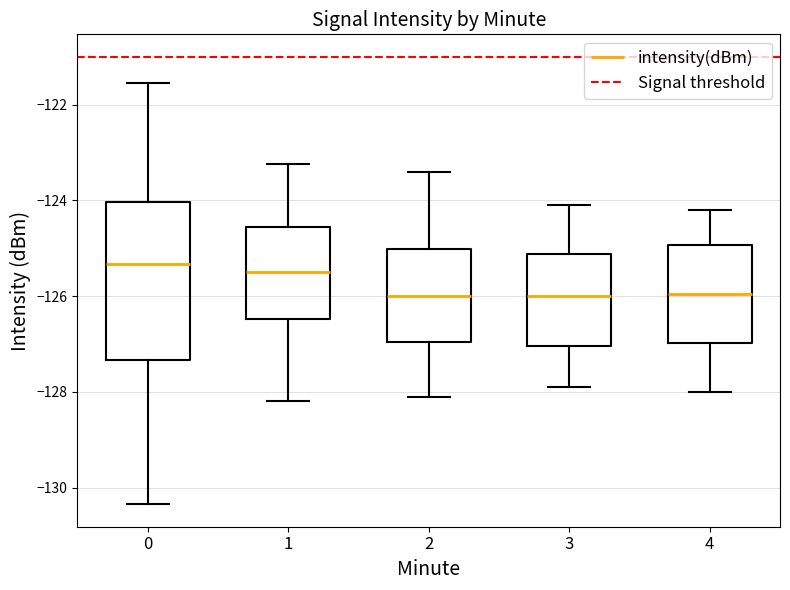

Which box is the tallest, from its lower edge to its upper edge?

0